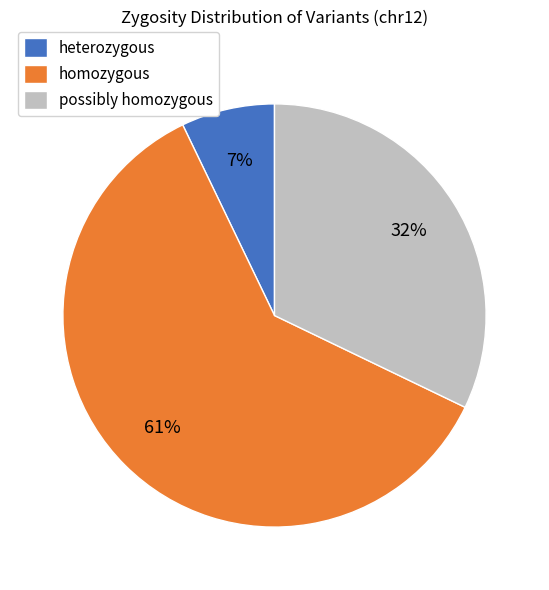

To the nearest percent, what is the difference between the largest and smallest slice percentages?

54%